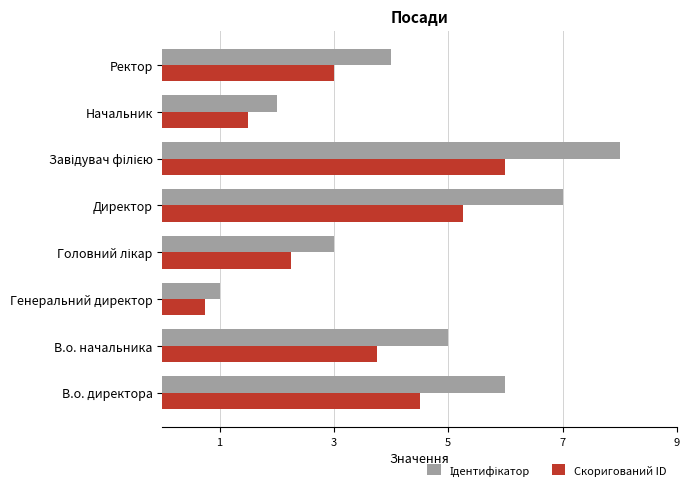

What is the greatest value displayed?

8.0